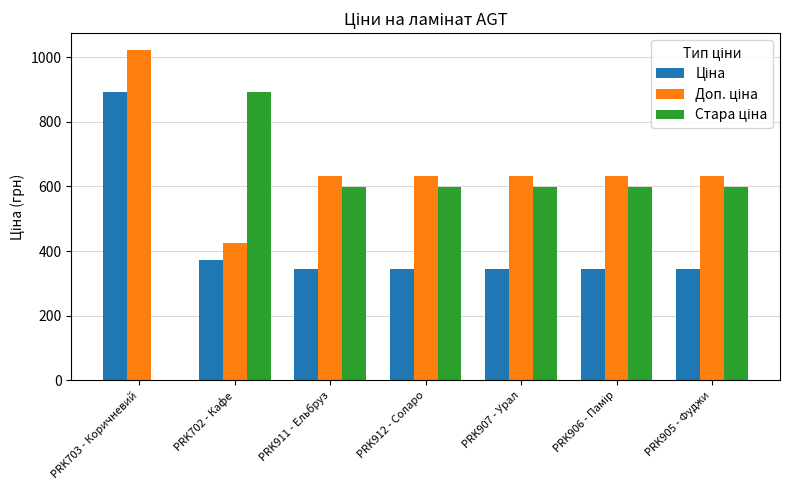

At which category does the chart reach its peak across all series?

PRK703 - Коричневий